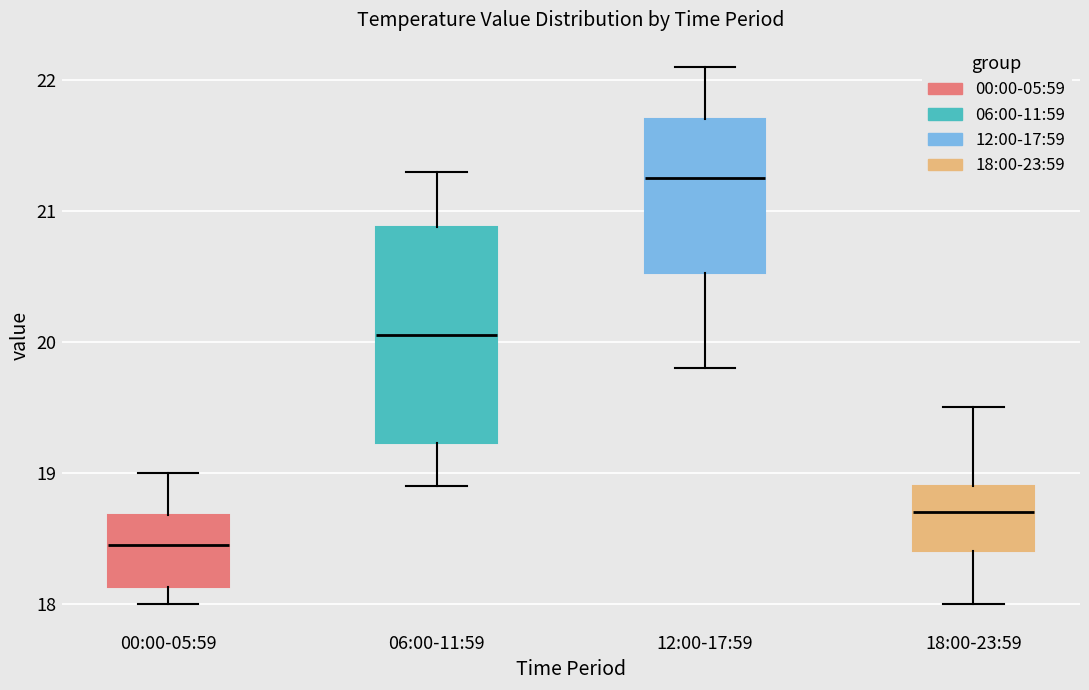

Reading left to right, transcribe this box plot: for each box, give where its median line is, the range the box spans, and where its two whiskers end, as read against the y-axis. The values are not printed on the chart, so give them approximately, as read against the axis.

00:00-05:59: median 18.5, box 18.1 to 18.7, whiskers 18.0 to 19.0
06:00-11:59: median 20.1, box 19.2 to 20.9, whiskers 18.9 to 21.3
12:00-17:59: median 21.3, box 20.5 to 21.7, whiskers 19.8 to 22.1
18:00-23:59: median 18.7, box 18.4 to 18.9, whiskers 18.0 to 19.5